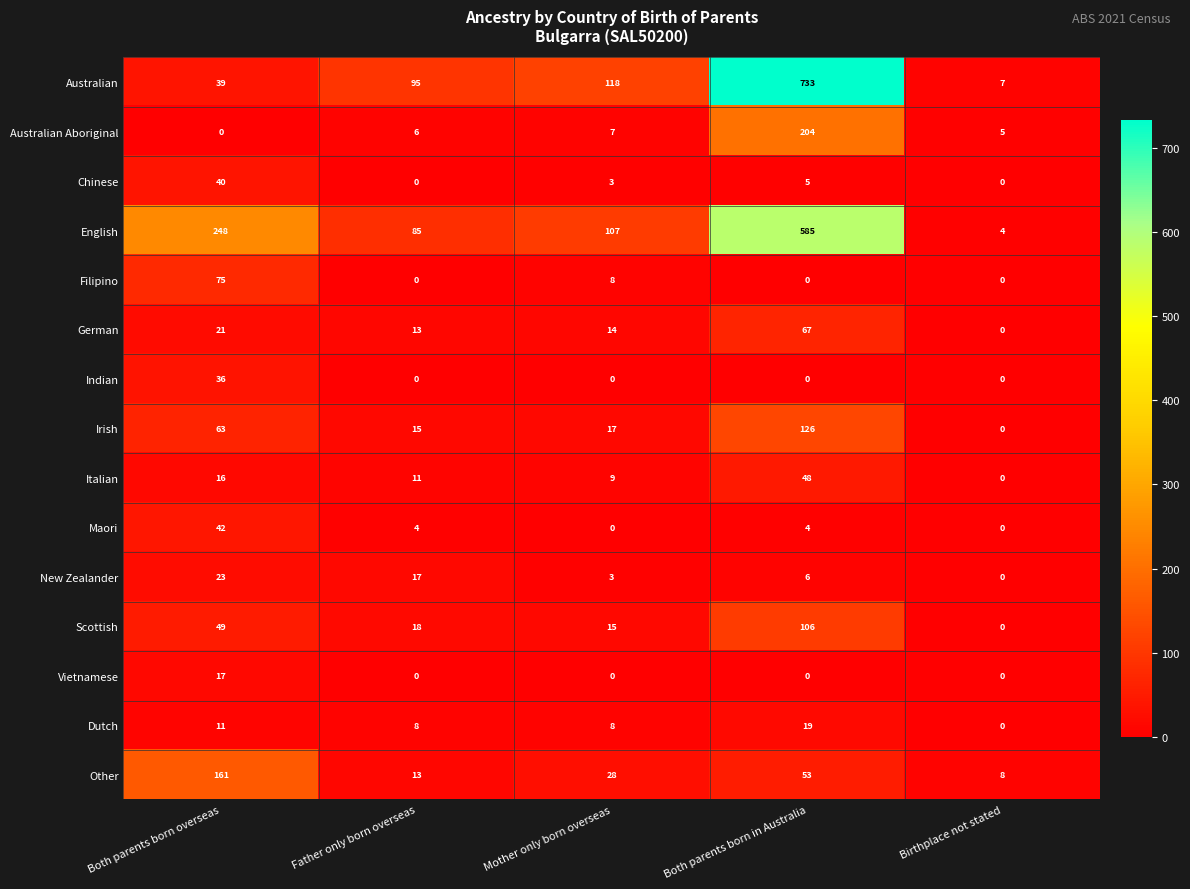

Which series has the largest total across all categories?

English